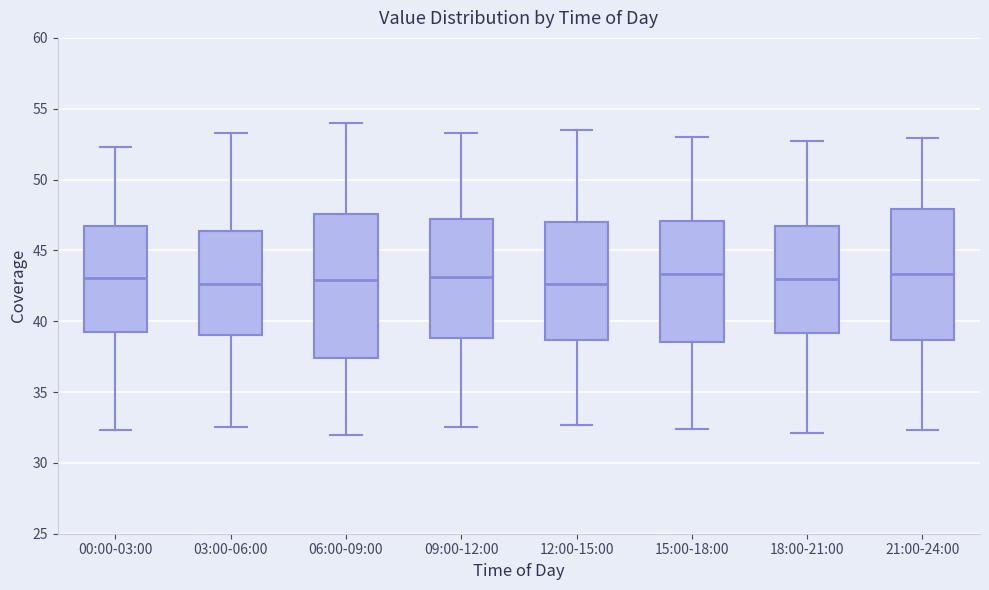

Where is the lower edge of the box for 12:00-15:00 on the y-axis? The values are not printed on the chart, so give them approximately, as read against the axis.

38.5